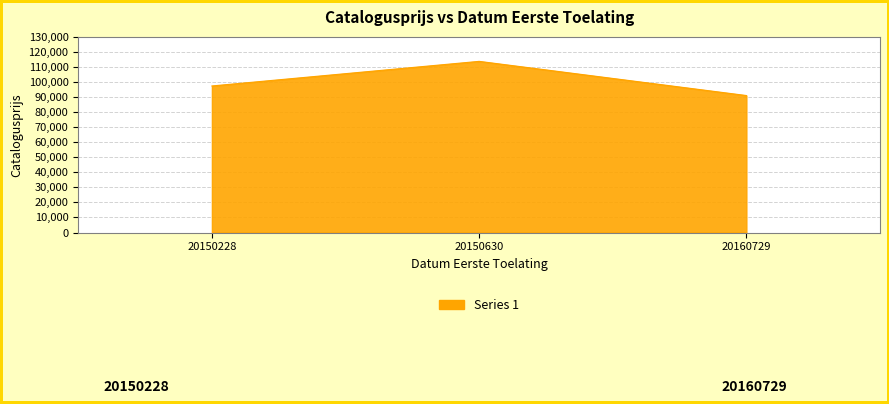

How many values are between 91026 and 113737?

3